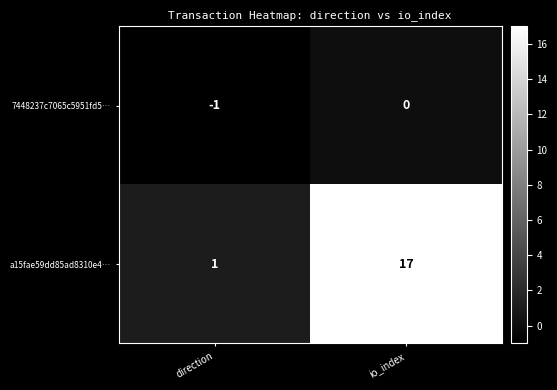

The 7448237c7065c5951fd5… series shows 0 at io_index. True or false?

True